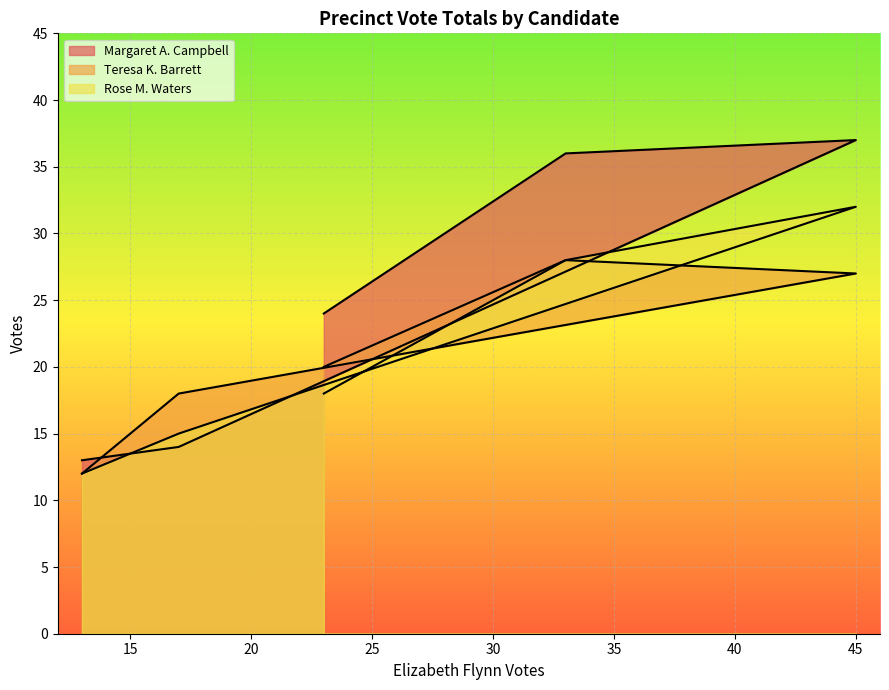

What is the sum of all Rose M. Waters values?

105